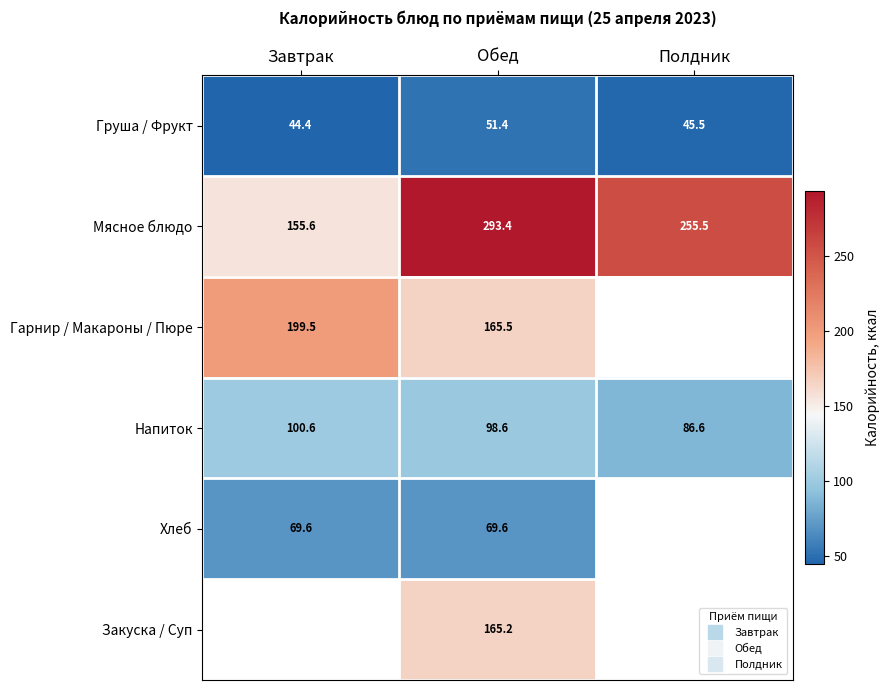

Rank the series at Обед from lowest to highest value.

Груша / Фрукт, Хлеб, Напиток, Закуска / Суп, Гарнир / Макароны / Пюре, Мясное блюдо